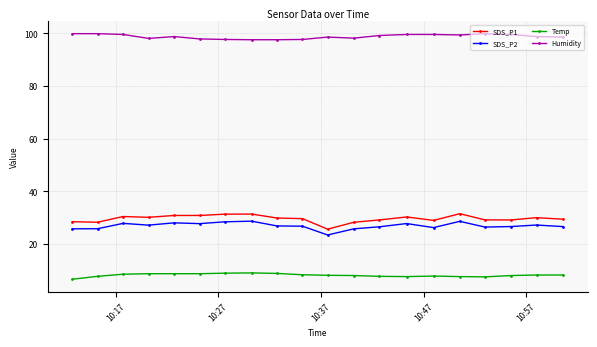

What is the average value of the SDS_P2 series?

27.0